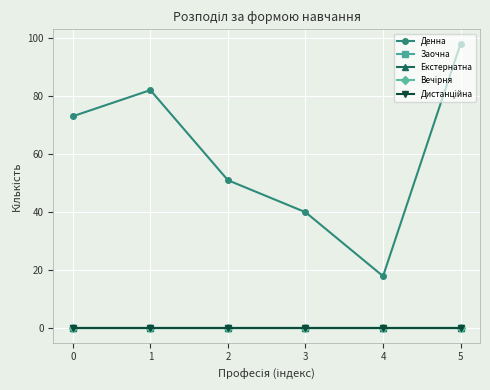

Is this an area chart (filled region under the line)?

No